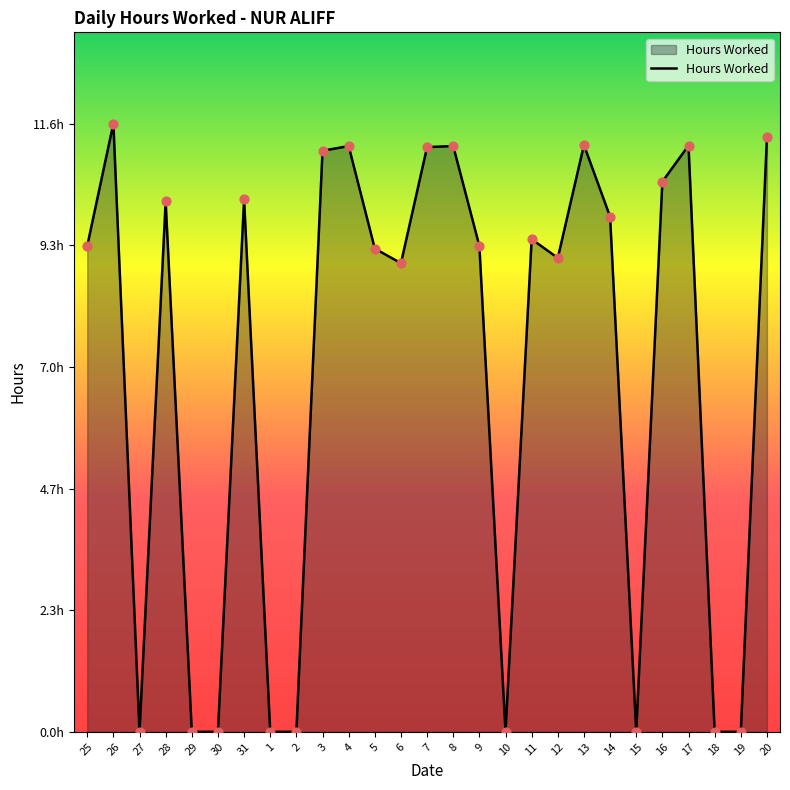

What is the change in value from 28 to 3?

+1.0